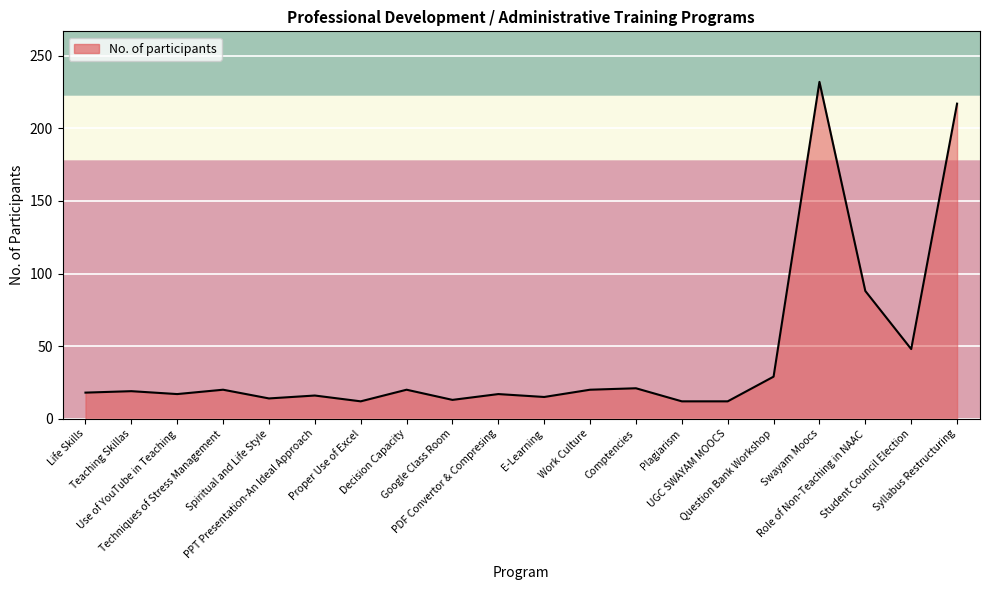

What is the greatest value displayed?

232